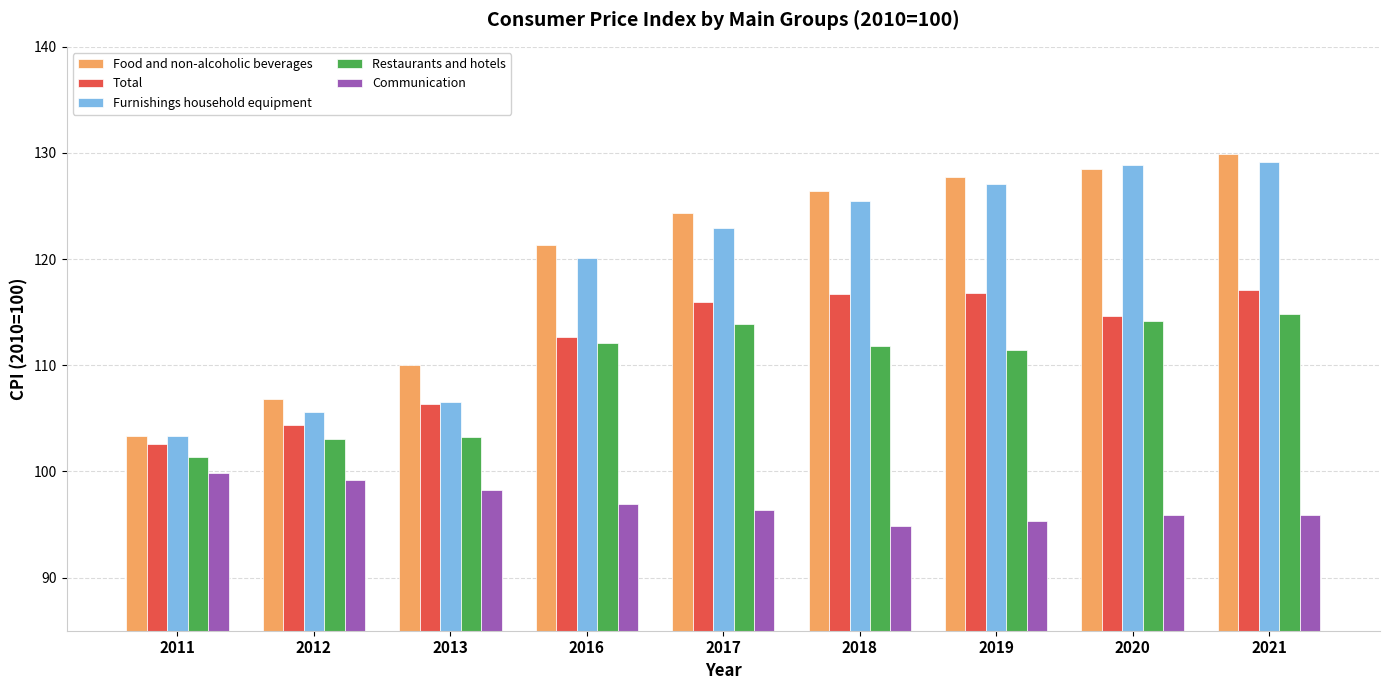

What is the highest value of the Total series?

117.1